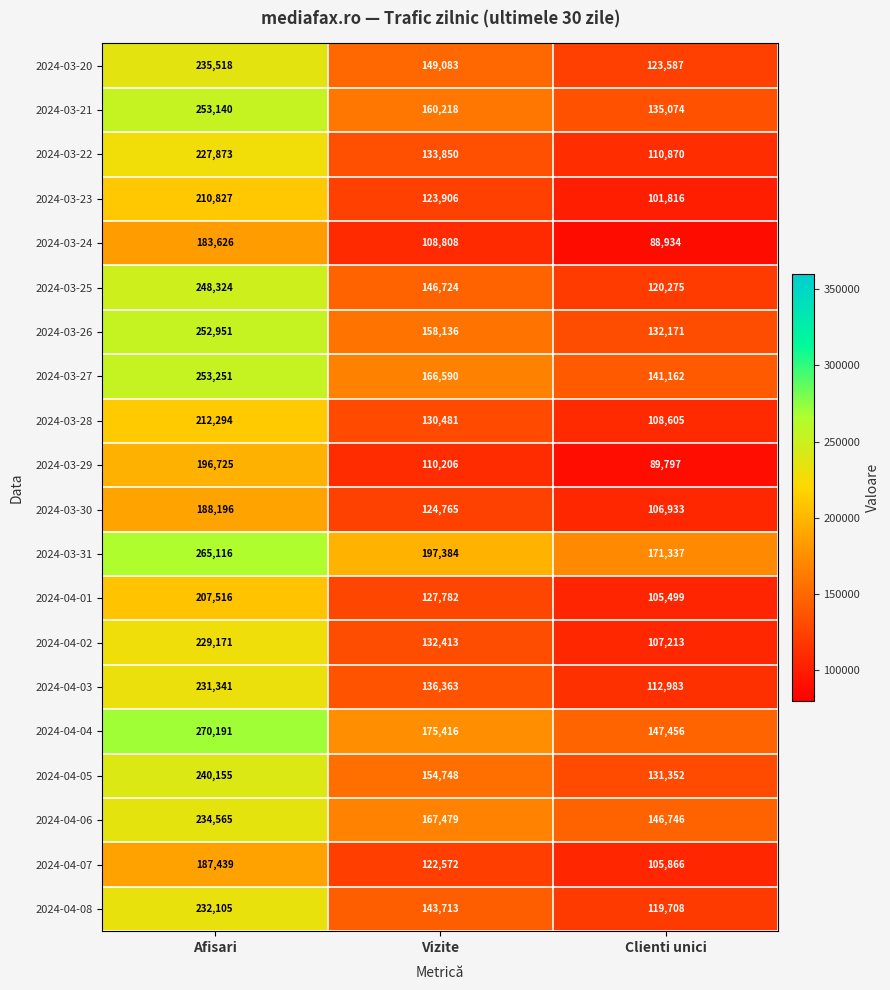

Rank the series at Vizite from highest to lowest value.

2024-03-31, 2024-04-04, 2024-04-06, 2024-03-27, 2024-03-21, 2024-03-26, 2024-04-05, 2024-03-20, 2024-03-25, 2024-04-08, 2024-04-03, 2024-03-22, 2024-04-02, 2024-03-28, 2024-04-01, 2024-03-30, 2024-03-23, 2024-04-07, 2024-03-29, 2024-03-24